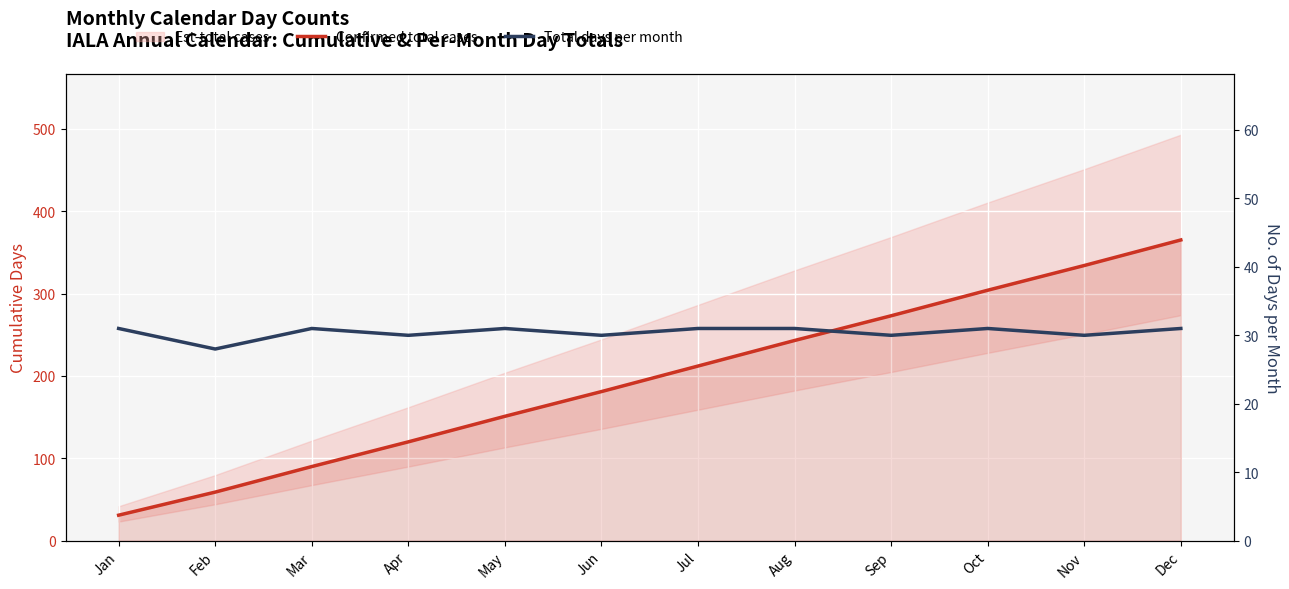

At which category is the sum across all series the highest?

Dec